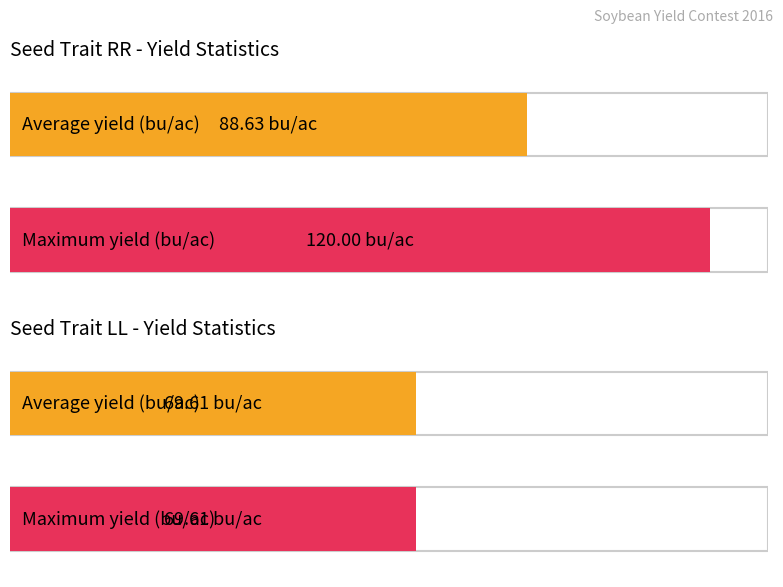

How many bars are there in each group?

2